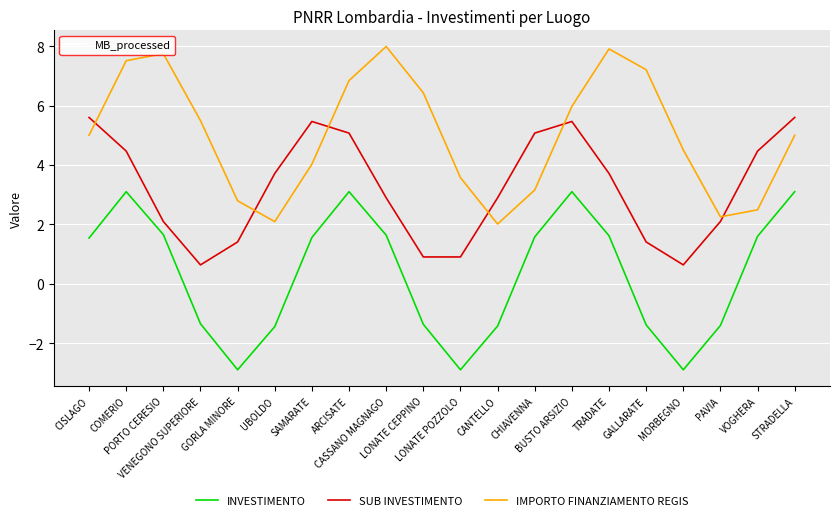

At which category does SUB INVESTIMENTO reach its first local valley?

VENEGONO SUPERIORE